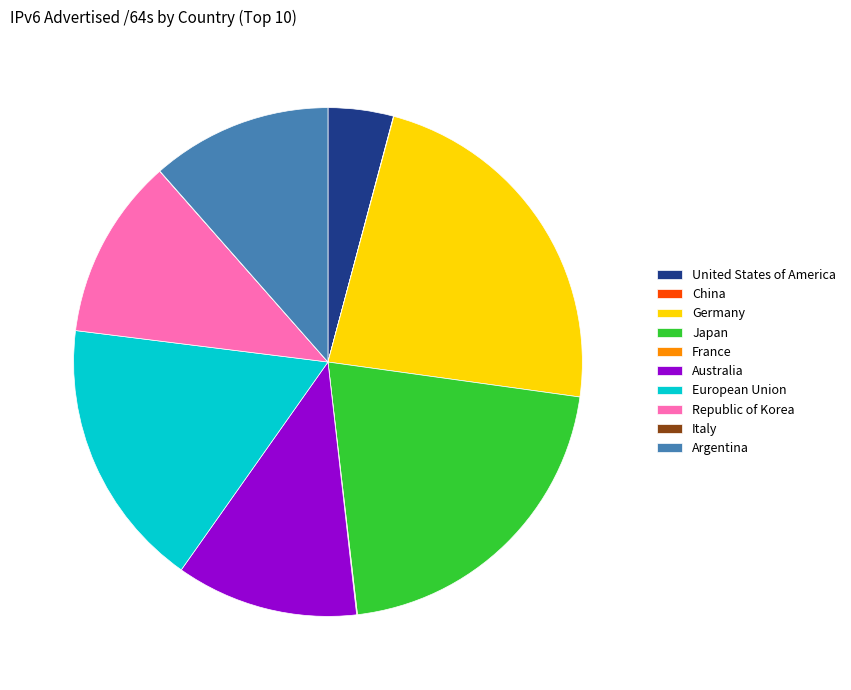

Which has a higher value, European Union or Japan?

Japan